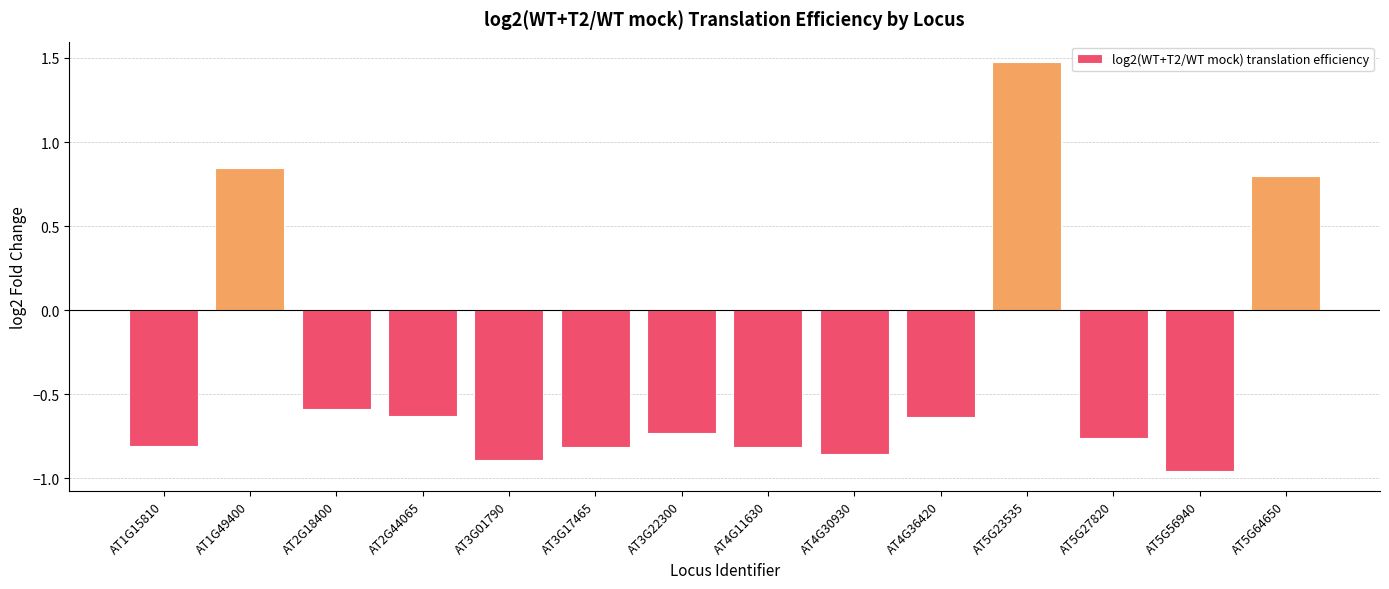

How many values are above zero?

3